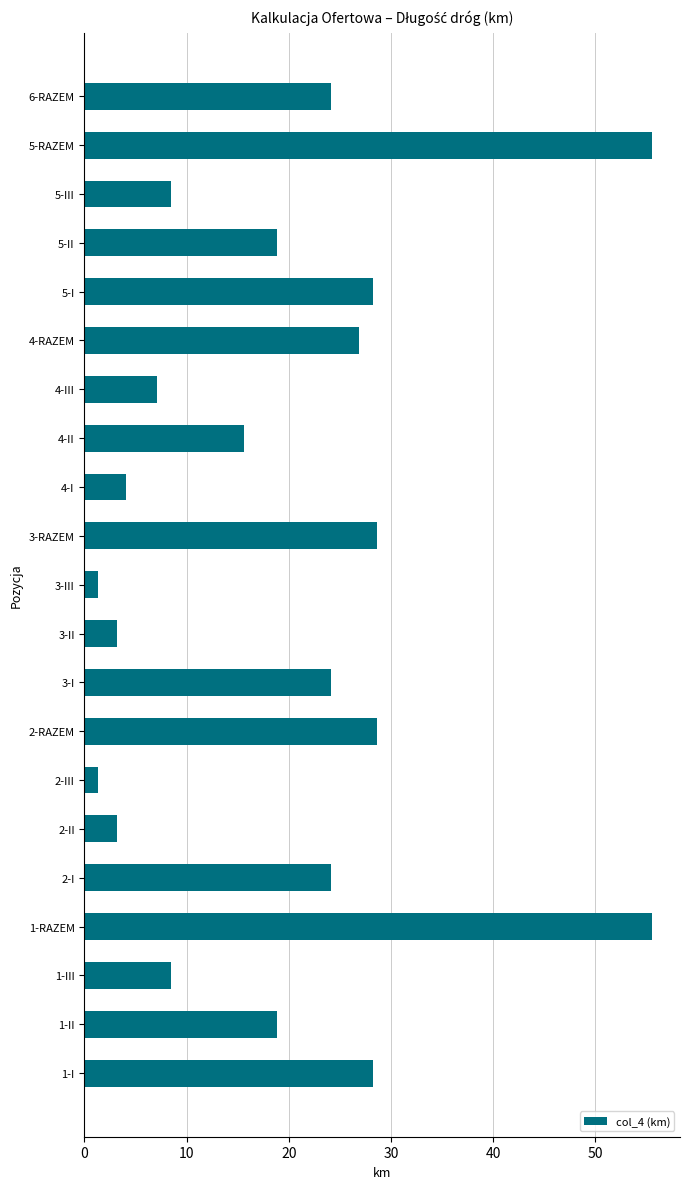

Approximately how many times larger is the value at 2-I compared to 5-II?

1.3